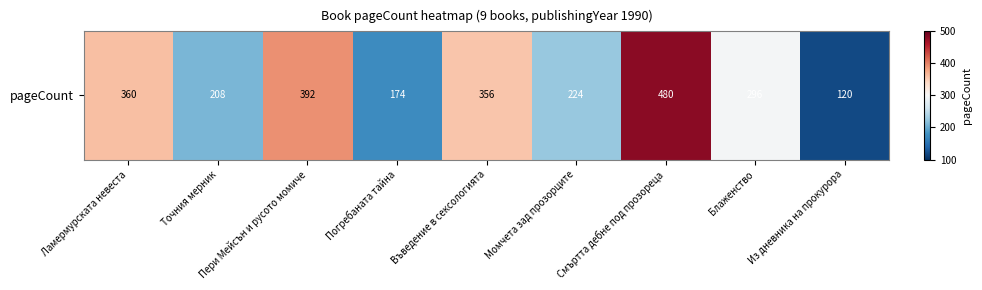

What is the change in value from Погребаната тайна to Момчета зад прозорците?

+50